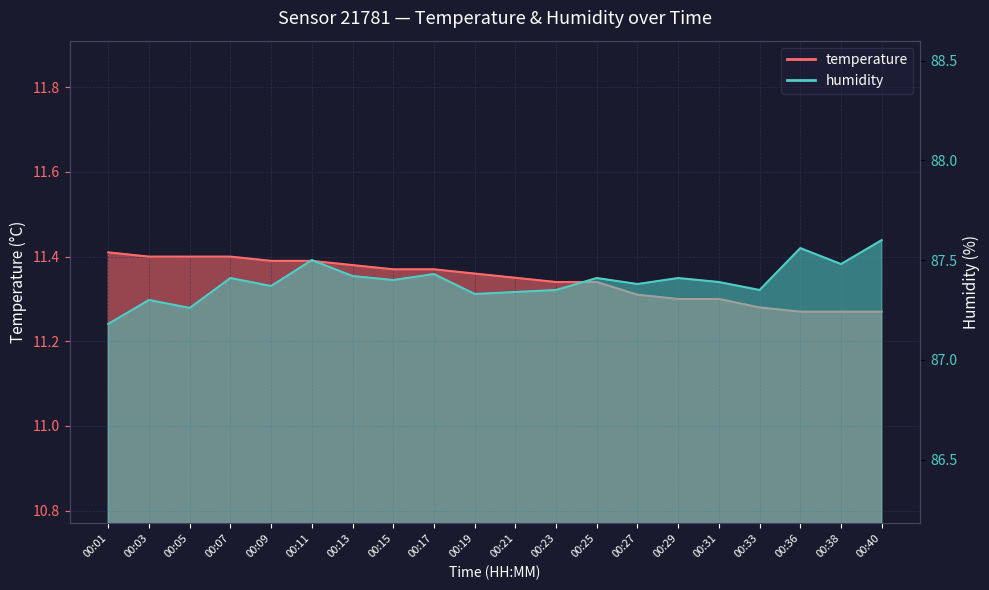

True or false: humidity has a value of 87.3 at 00:05.

True